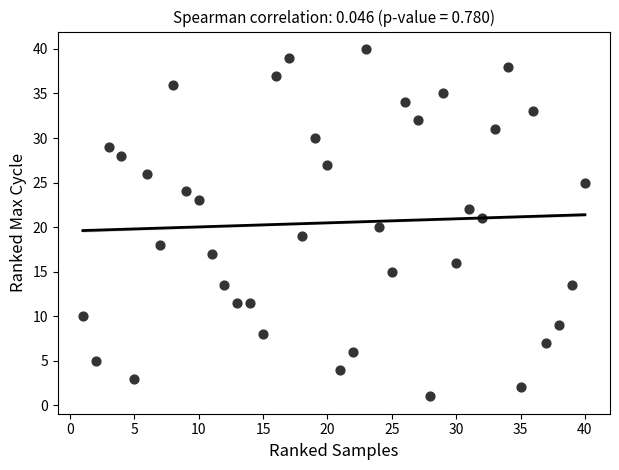

What is the range of X values (max minus min)?

39.0